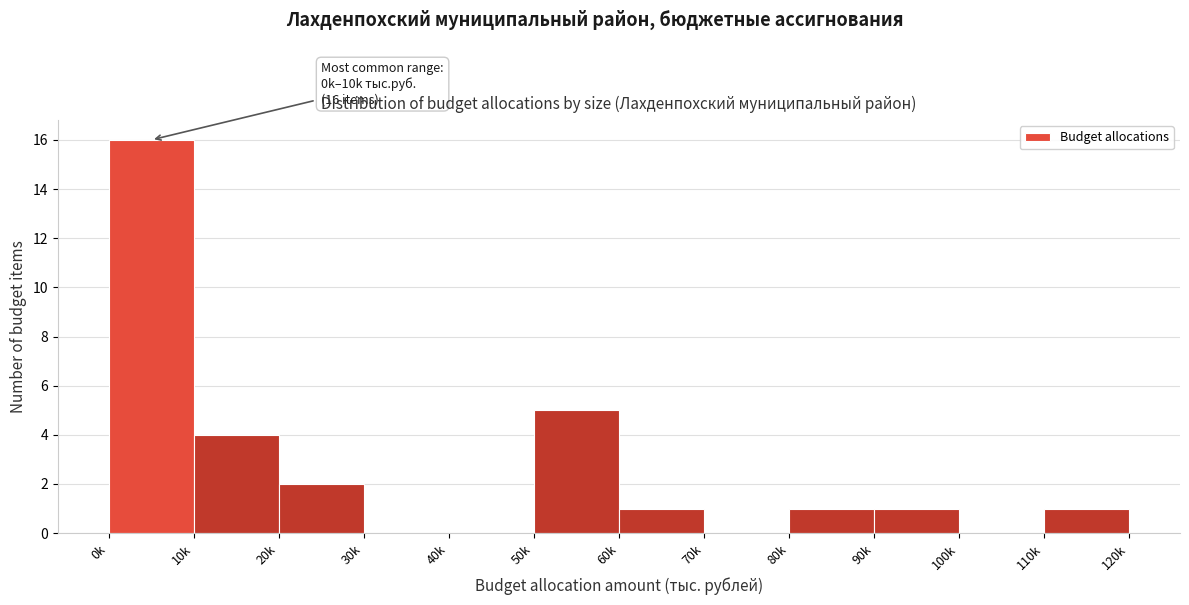

Reading left to right, extract all data points from this chart.

0k=16	10k=4	20k=2	30k=0	40k=0	50k=5	60k=1	70k=0	80k=1	90k=1	100k=0	110k=1